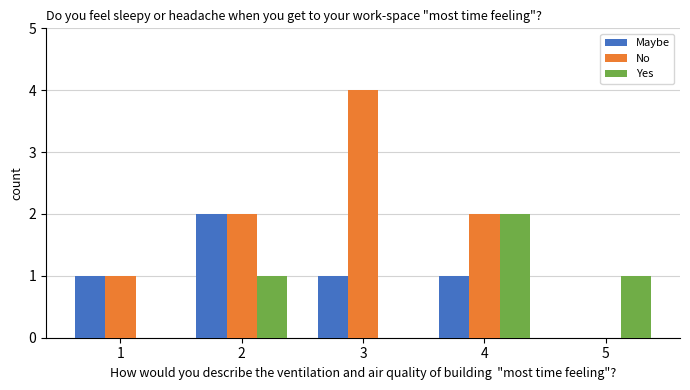

At which category does the chart reach its peak across all series?

3